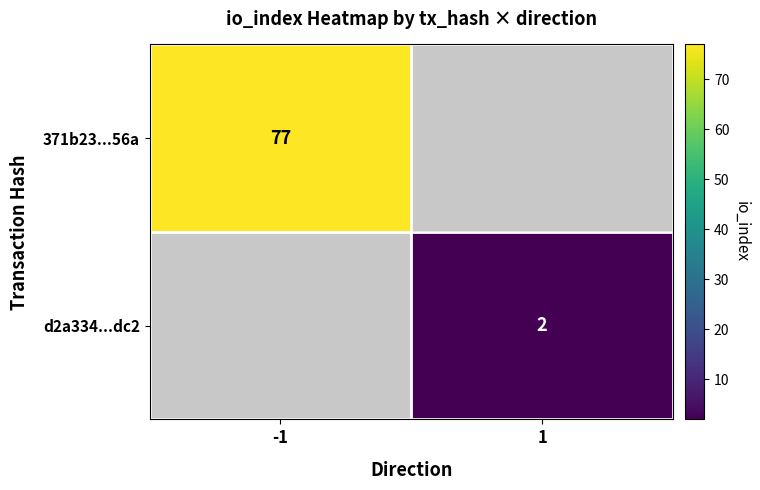

Between 1 and -1, which is larger?

-1